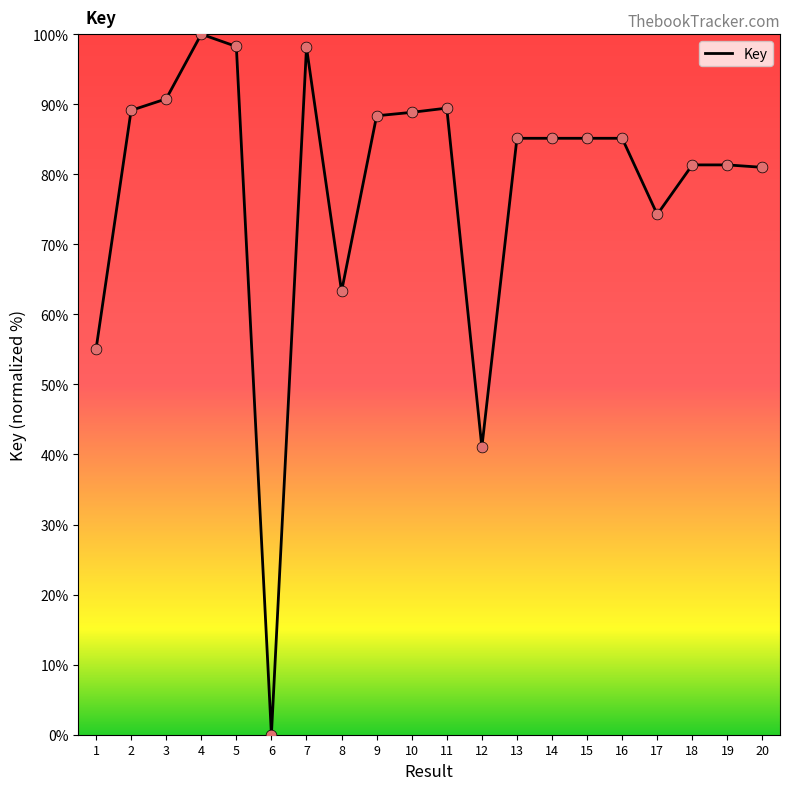

Approximately how many times larger is the value at 8 compared to 5?

0.6